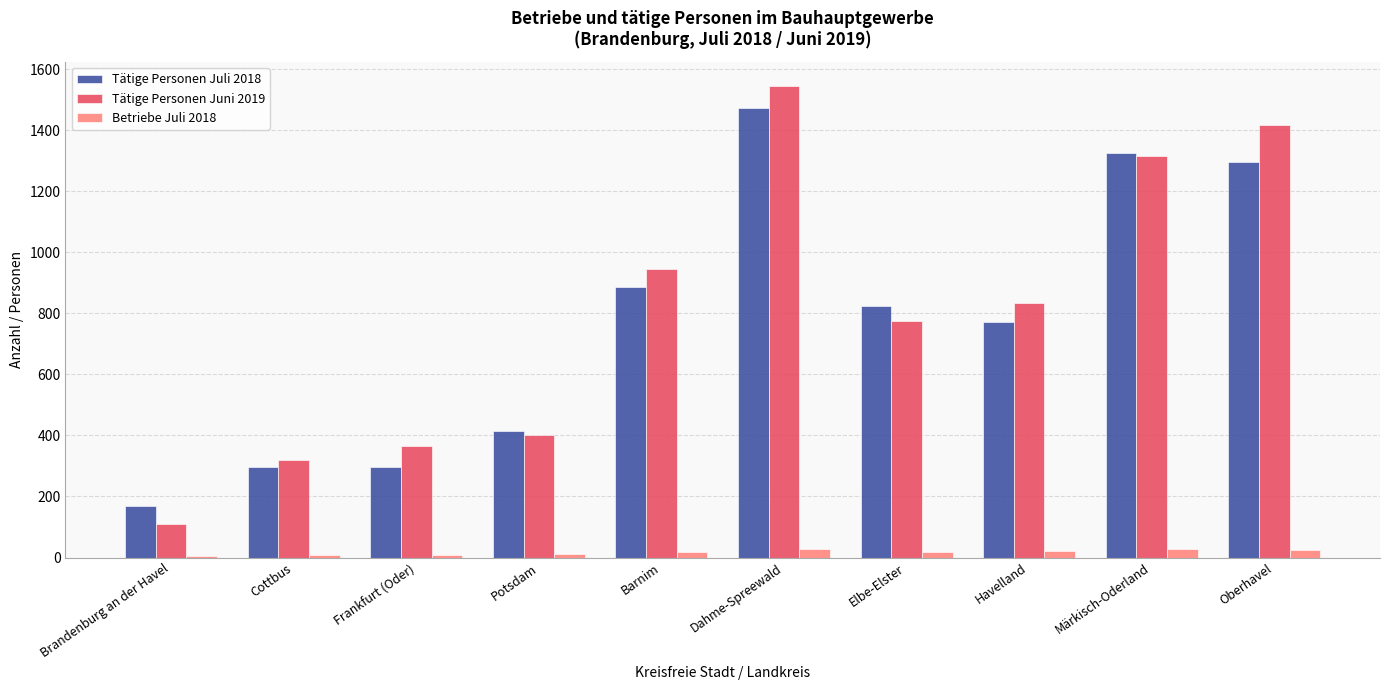

Which series has the largest range (max minus min)?

Tätige Personen Juni 2019